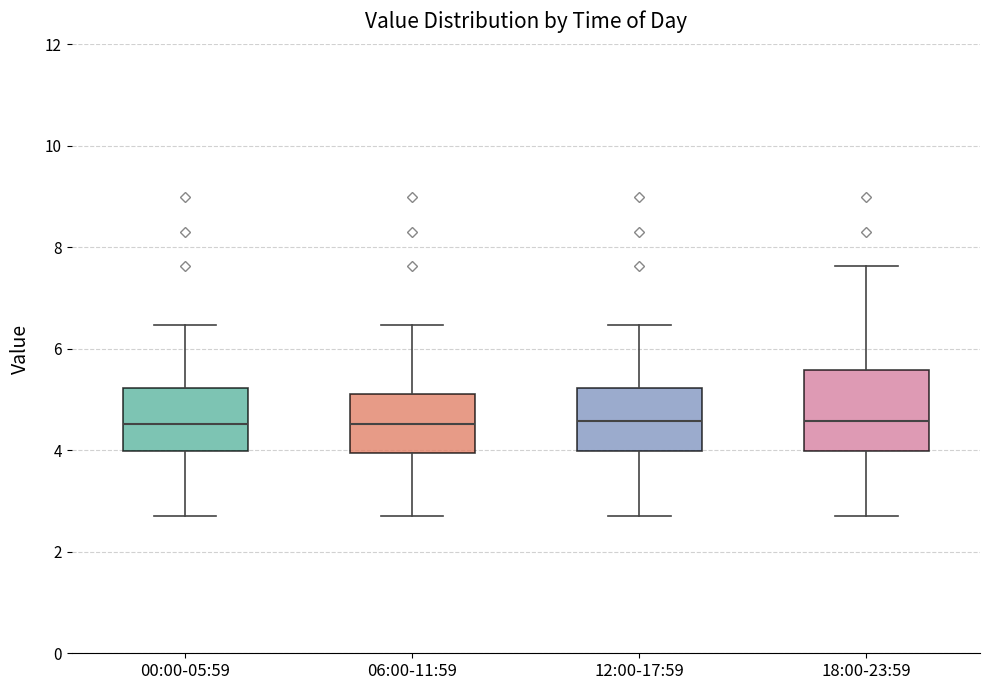

Reading left to right, read every box against the y-axis: the position of its median line, the range the box covers, and the ends of its whiskers. The values are not printed on the chart, so give them approximately, as read against the axis.

00:00-05:59: median 4.6, box 4.0 to 5.2, whiskers 2.8 to 6.4
06:00-11:59: median 4.6, box 4.0 to 5.2, whiskers 2.8 to 6.4
12:00-17:59: median 4.6, box 4.0 to 5.2, whiskers 2.8 to 6.4
18:00-23:59: median 4.6, box 4.0 to 5.6, whiskers 2.8 to 7.6